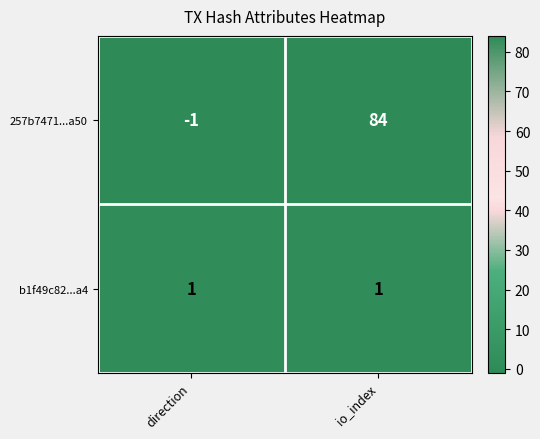

What is the greatest value displayed?

84